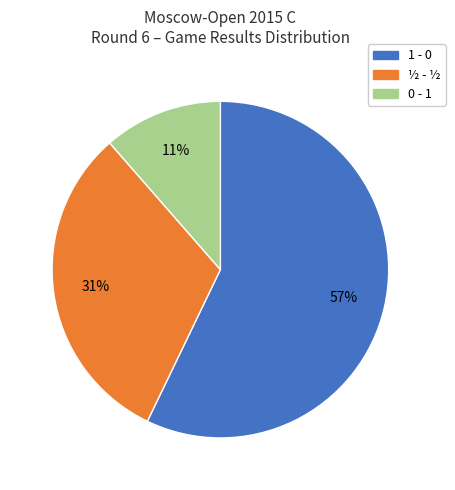

Is the sum of ½ - ½ and 0 - 1 greater than half?

No